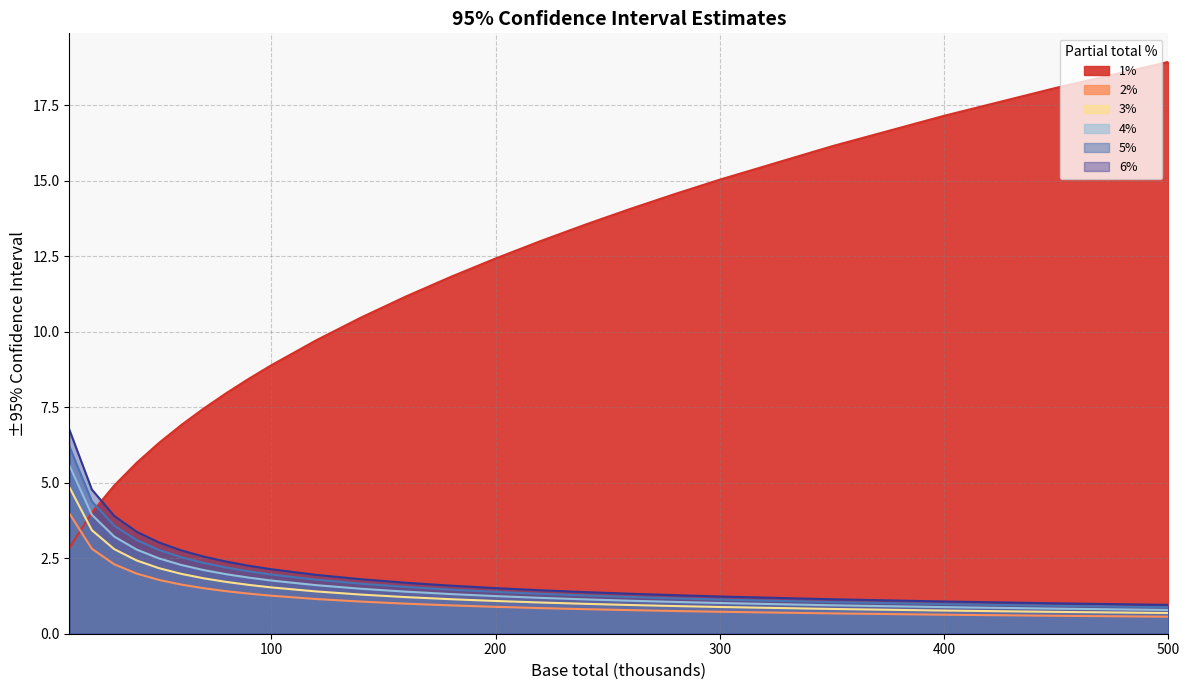

Reading left to right, extract all data points from this chart.

1%: 10=2.8	20=4.0	30=4.9	40=5.7	50=6.3	60=6.9	70=7.5	80=8.0	90=8.4	100=8.9	120=9.7	140=10.5	160=11.2	180=11.8	200=12.4	220=13.0	240=13.6	260=14.1	280=14.6	300=15.0	350=16.1	400=17.2	450=18.1	500=18.9
2%: 10=4.0	20=2.8	30=2.3	40=2.0	50=1.8	60=1.6	70=1.5	80=1.4	90=1.3	100=1.3	120=1.1	140=1.1	160=1.0	180=0.9	200=0.9	220=0.8	240=0.8	260=0.8	280=0.8	300=0.7	350=0.7	400=0.6	450=0.6	500=0.6
3%: 10=5.6	20=3.9	30=3.2	40=2.8	50=2.5	60=2.3	70=2.1	80=2.0	90=1.9	100=1.8	120=1.6	140=1.5	160=1.4	180=1.3	200=1.2	220=1.2	240=1.1	260=1.1	280=1.1	300=1.0	350=0.9	400=0.9	450=0.8	500=0.8
4%: 10=4.9	20=3.4	30=2.8	40=2.4	50=2.2	60=2.0	70=1.8	80=1.7	90=1.6	100=1.5	120=1.4	140=1.3	160=1.2	180=1.1	200=1.1	220=1.0	240=1.0	260=1.0	280=0.9	300=0.9	350=0.8	400=0.8	450=0.7	500=0.7
5%: 10=6.2	20=4.4	30=3.6	40=3.1	50=2.8	60=2.5	70=2.3	80=2.2	90=2.1	100=2.0	120=1.8	140=1.7	160=1.5	180=1.5	200=1.4	220=1.3	240=1.3	260=1.2	280=1.2	300=1.1	350=1.0	400=1.0	450=0.9	500=0.9
6%: 10=6.8	20=4.8	30=3.9	40=3.4	50=3.0	60=2.8	70=2.6	80=2.4	90=2.3	100=2.1	120=1.9	140=1.8	160=1.7	180=1.6	200=1.5	220=1.4	240=1.4	260=1.3	280=1.3	300=1.2	350=1.1	400=1.1	450=1.0	500=1.0